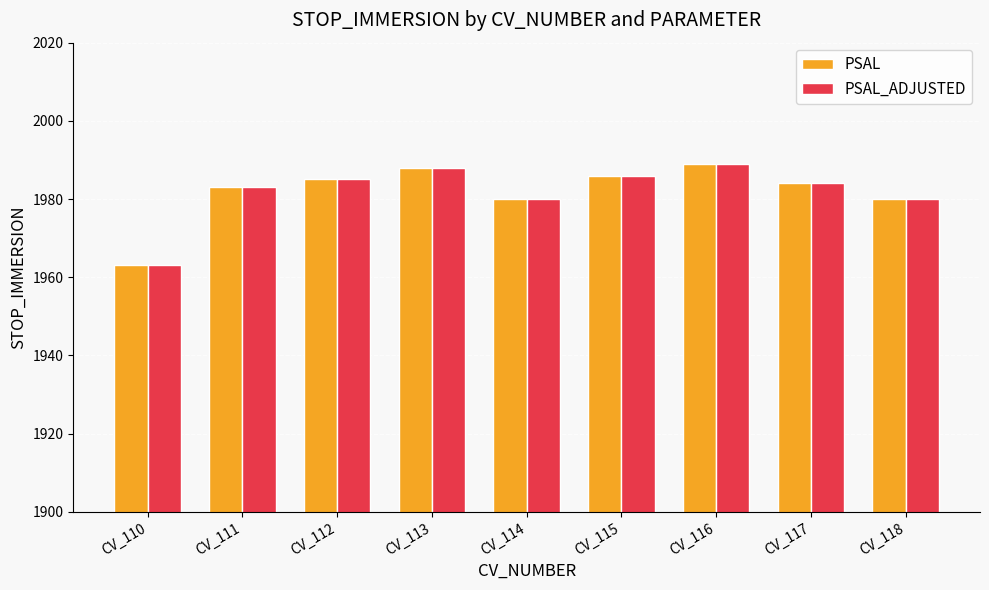

True or false: PSAL has a value of 1983 at CV_111.

True